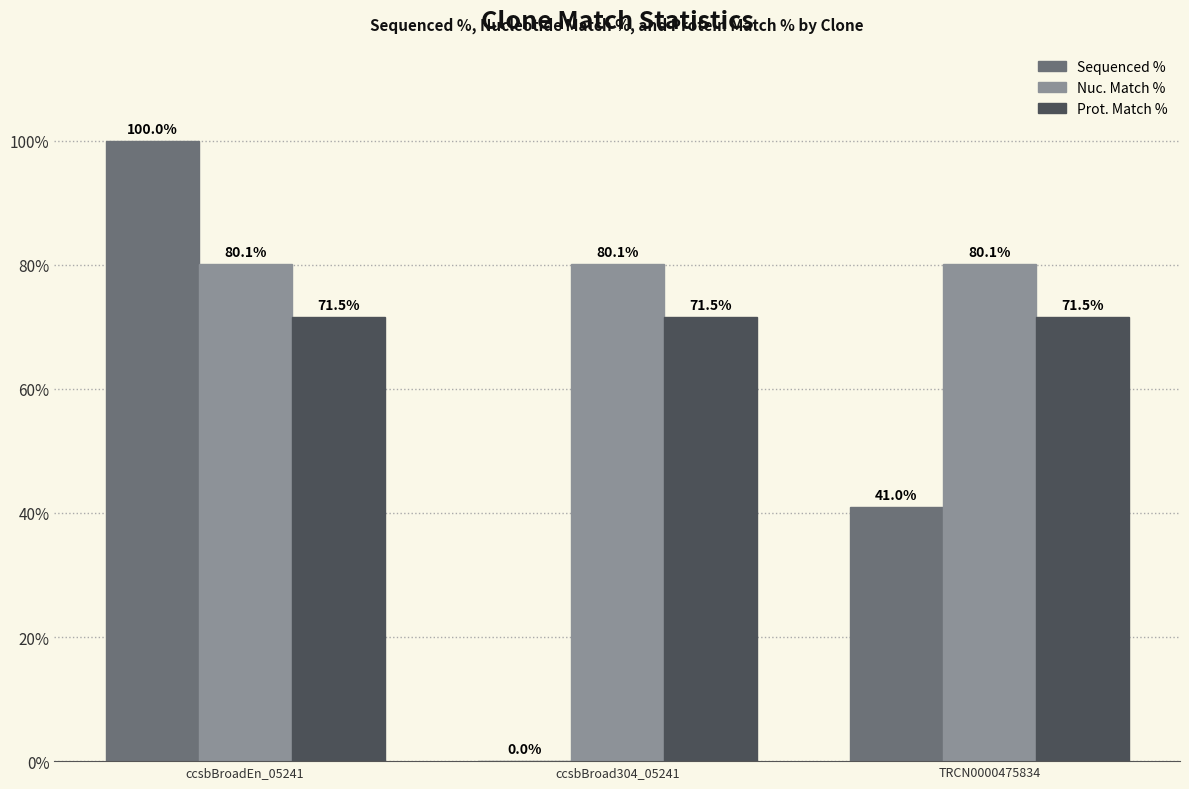

What is the sum of all Sequenced % values?

141.0